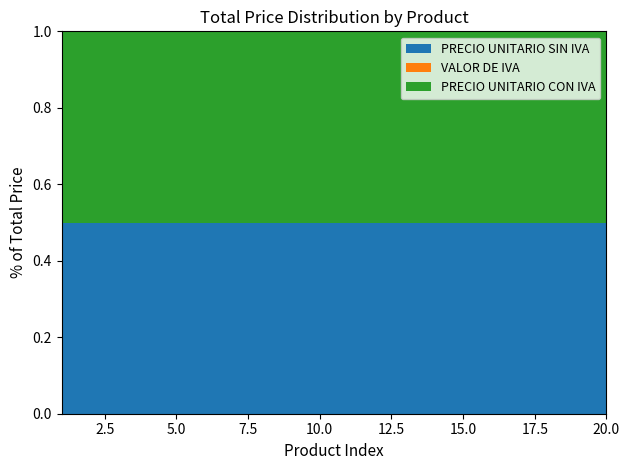

Reading left to right, transcribe all the data shown in this chart.

PRECIO UNITARIO SIN IVA: 1=3695.8	2=8459.8	3=1996.8	4=5948.5	5=4869.4	6=39935.4	7=47507.8	8=3841.6	9=8870.3	10=6325.1	11=6325.1	12=19556.5	13=25372.8	14=15569.7	15=11469.3	16=4991.2	17=7779.2	18=6353.3	19=7226.9	20=7876.5
VALOR DE IVA: 1=0.0	2=0.0	3=0.0	4=0.0	5=0.0	6=0.0	7=0.0	8=0.0	9=0.0	10=0.0	11=0.0	12=0.0	13=0.0	14=0.0	15=0.0	16=0.0	17=0.0	18=0.0	19=0.0	20=0.0
PRECIO UNITARIO CON IVA: 1=3695.8	2=8459.8	3=1996.8	4=5948.5	5=4869.4	6=39935.4	7=47507.8	8=3841.6	9=8870.3	10=6325.1	11=6325.1	12=19556.5	13=25372.8	14=15569.7	15=11469.3	16=4991.2	17=7779.2	18=6353.3	19=7226.9	20=7876.5